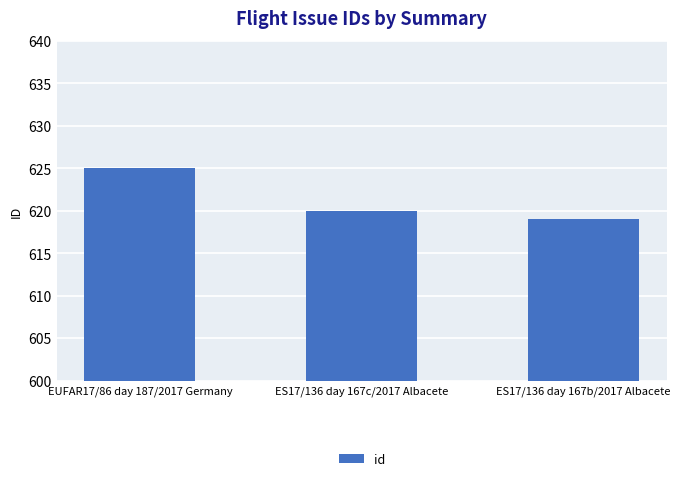

Count the values in the range 619 to 625.

3